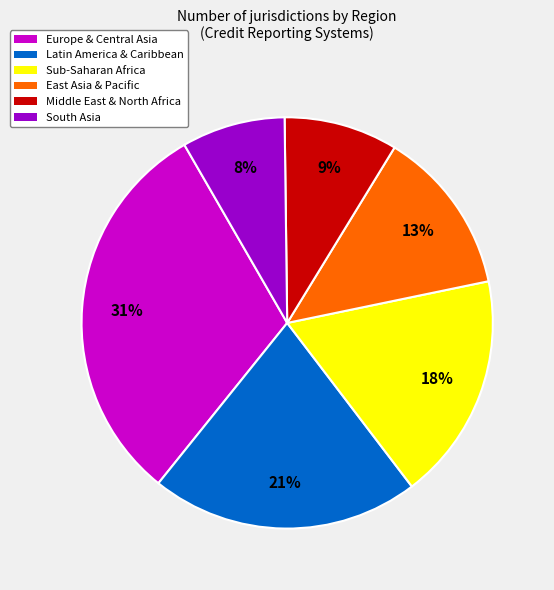

What is the ratio of the value at Middle East & North Africa to the value at South Asia?

1.1